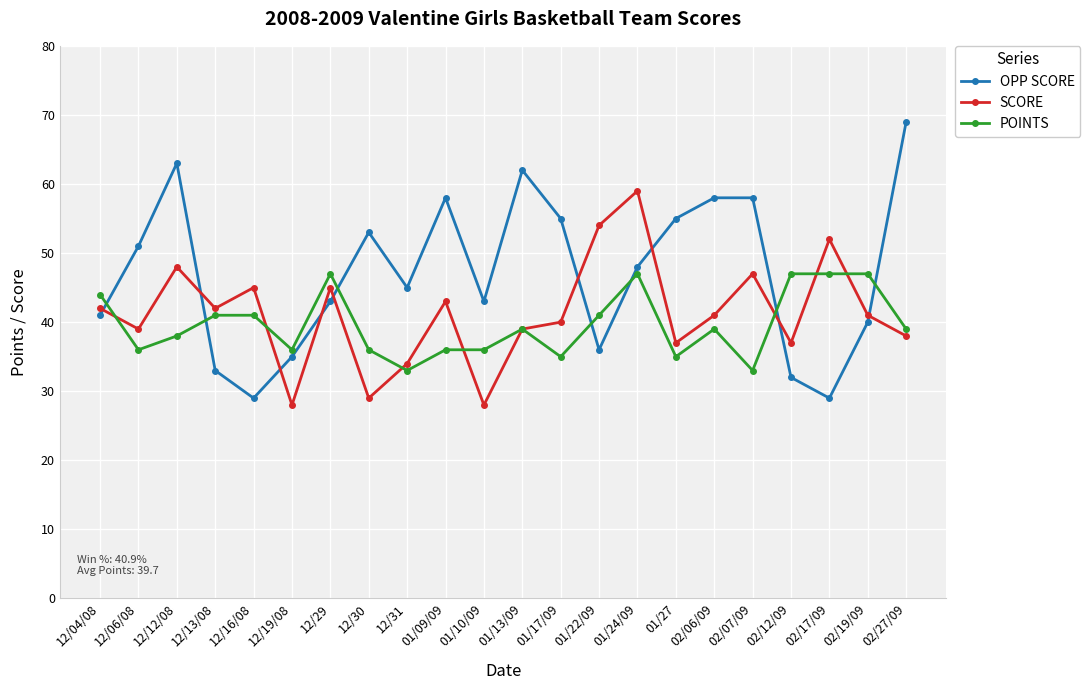

What is the difference between the second highest and minimum values in the SCORE series?

26